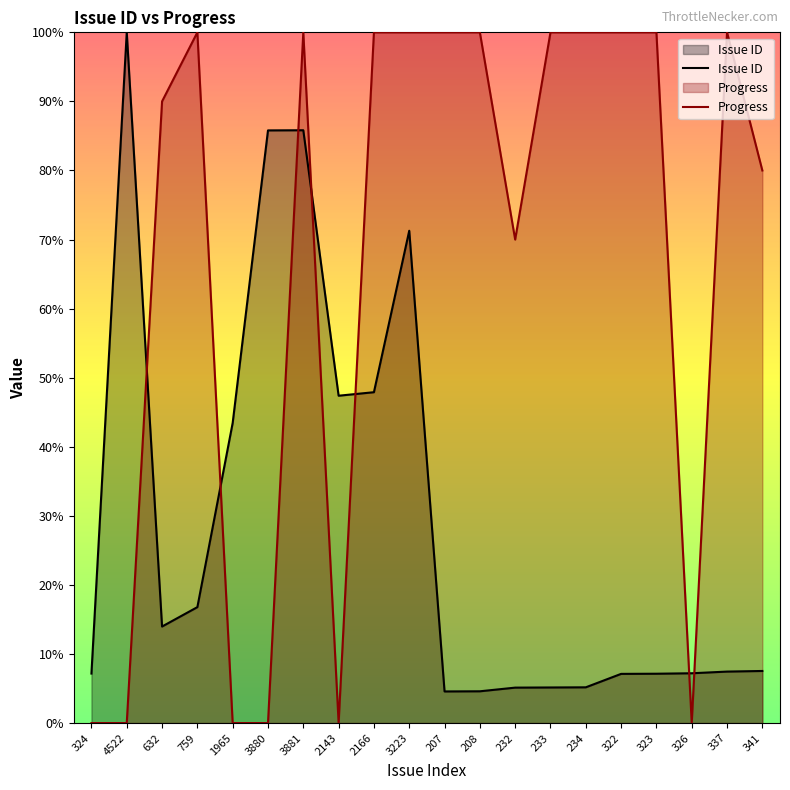

What is the difference between the second highest and second lowest values in the Issue ID series?

81.2